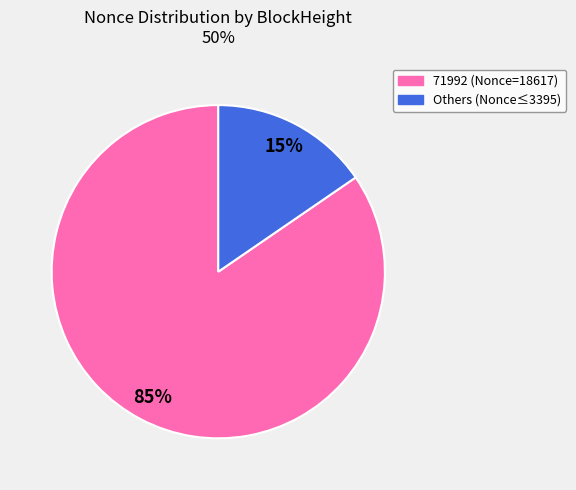

To the nearest percent, what is the average slice percentage?

50%